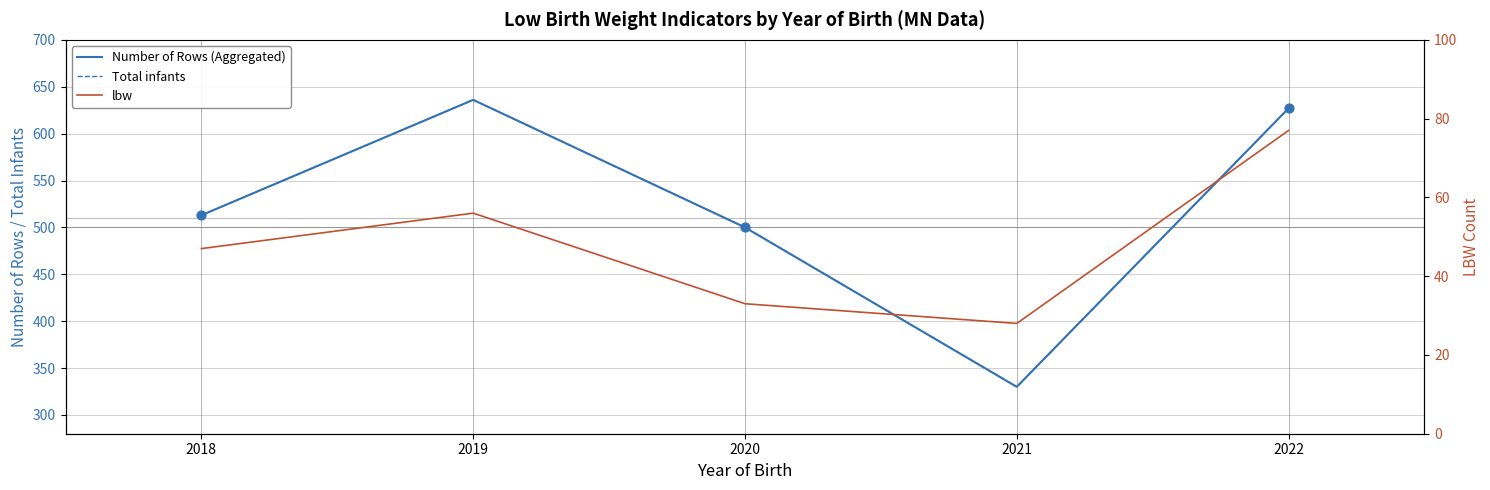

Which series has the widest spread of Y values?

Number of Rows (Aggregated)